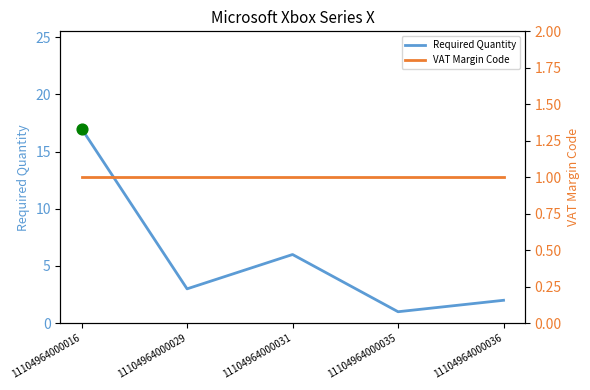

Which series contains the lowest Y value?

Required Quantity